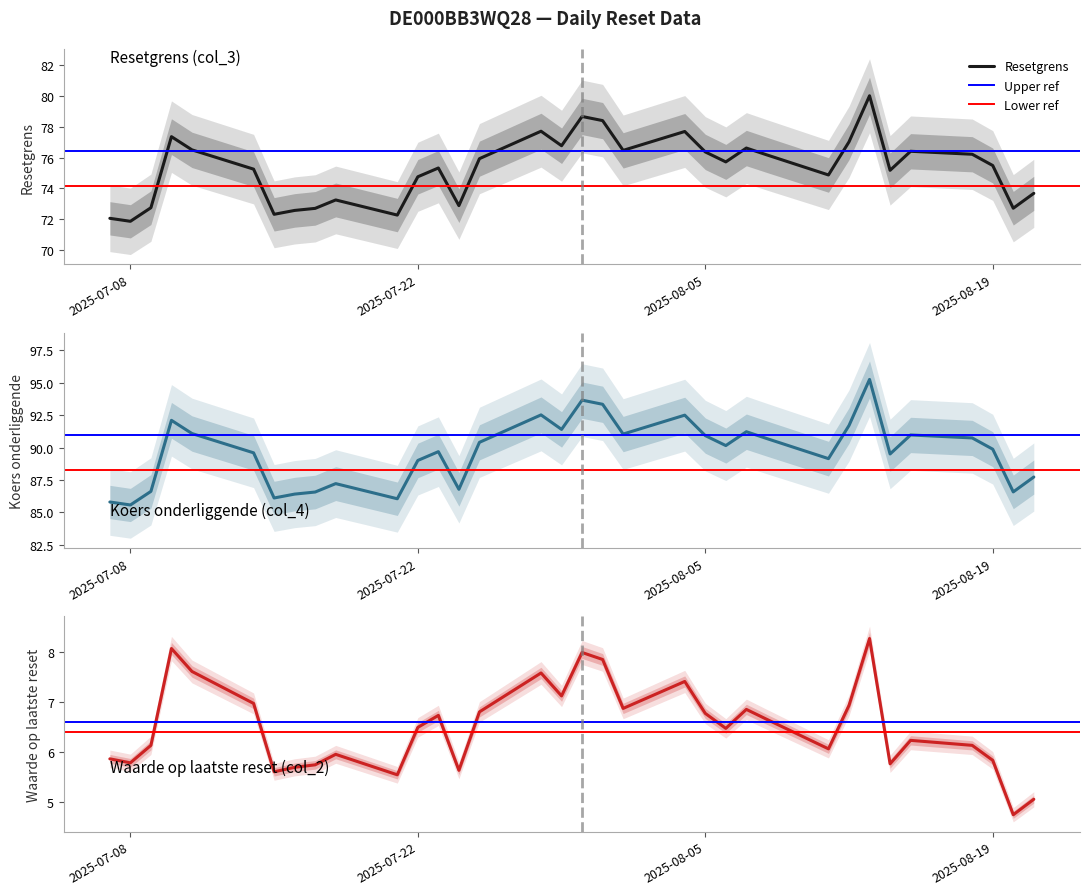

Does the chart have visible grid lines?

No